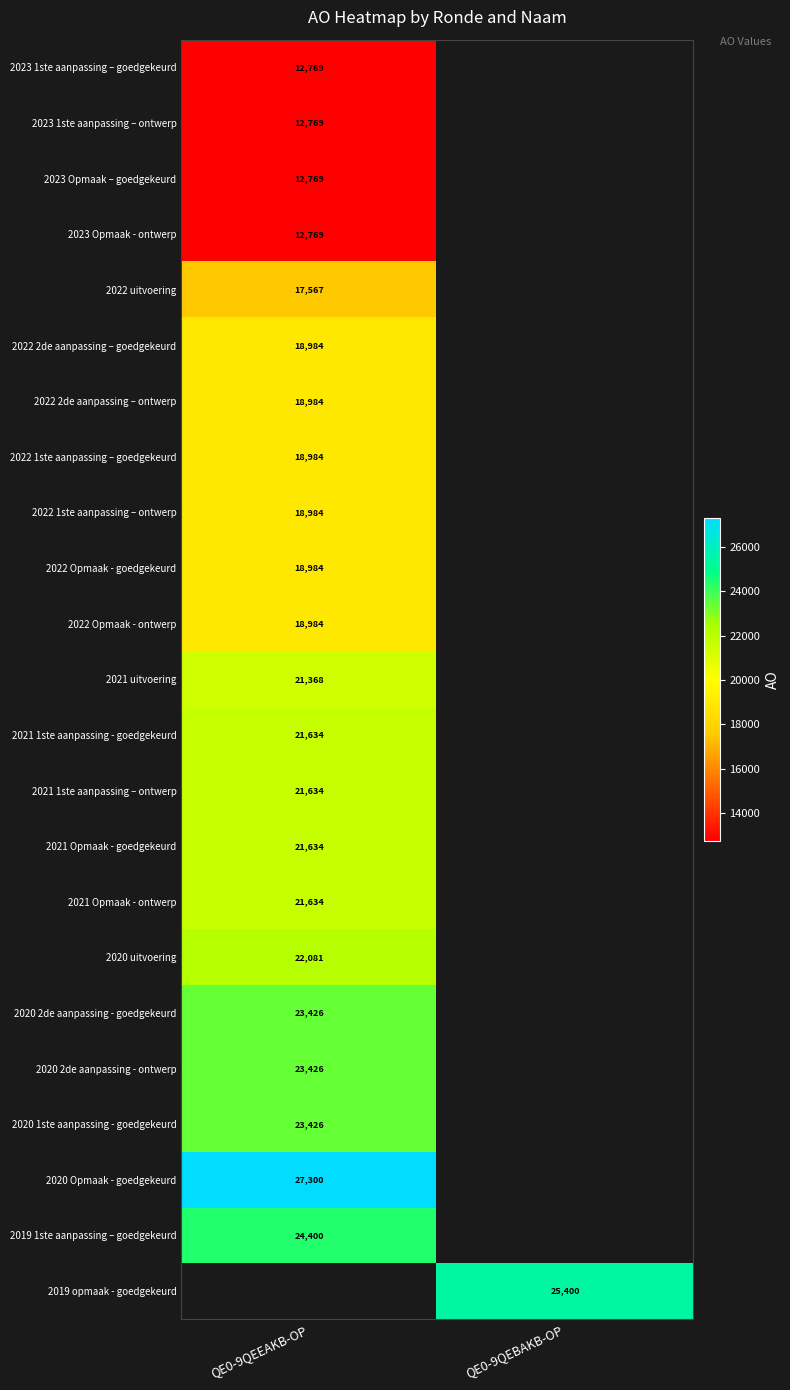

How many categories are shown in the chart?

2